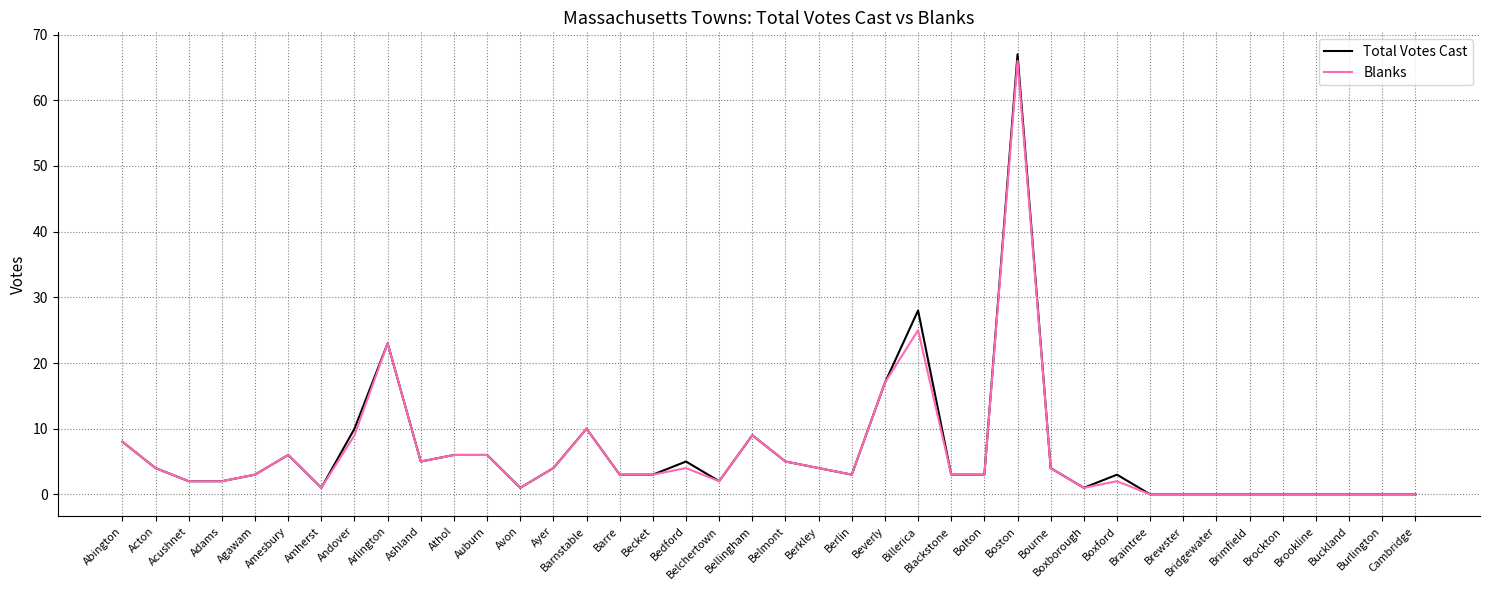

Which series has the widest spread of values?

Total Votes Cast